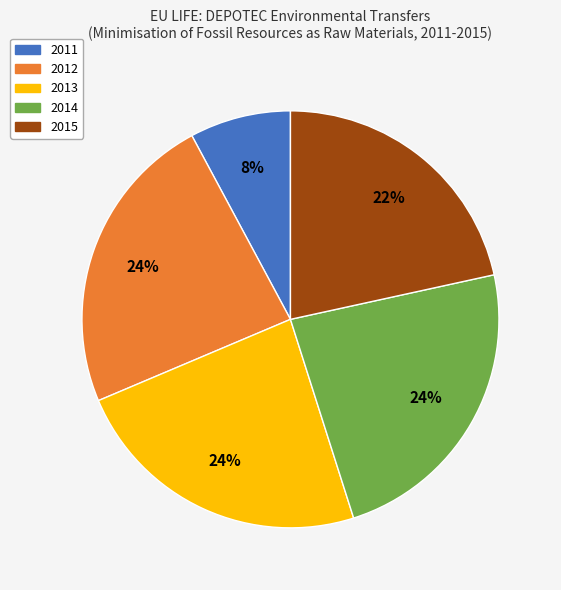

Does 2014 account for over 50% of the chart?

No